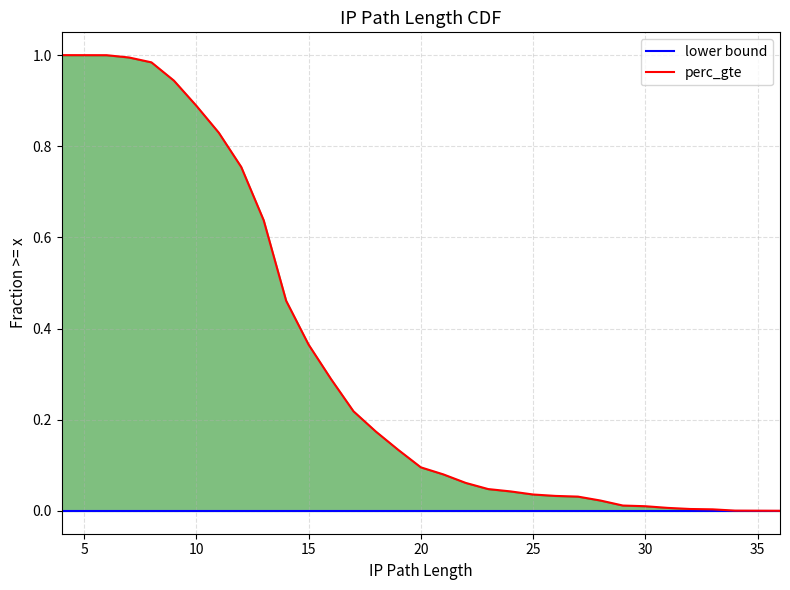

True or false: lower bound has a value of 0.0 at 20.

True